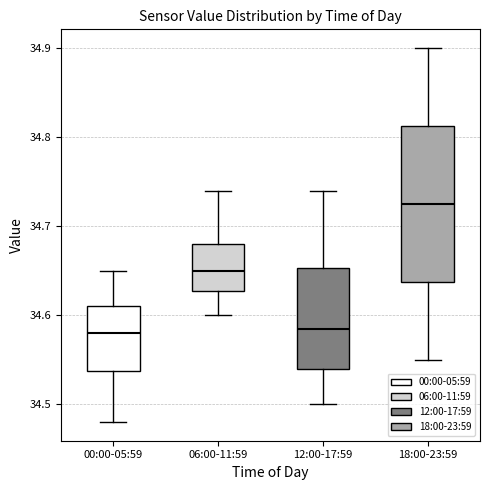

Comparing the boxes themselves (not the whiskers), which one is the tallest?

18:00-23:59